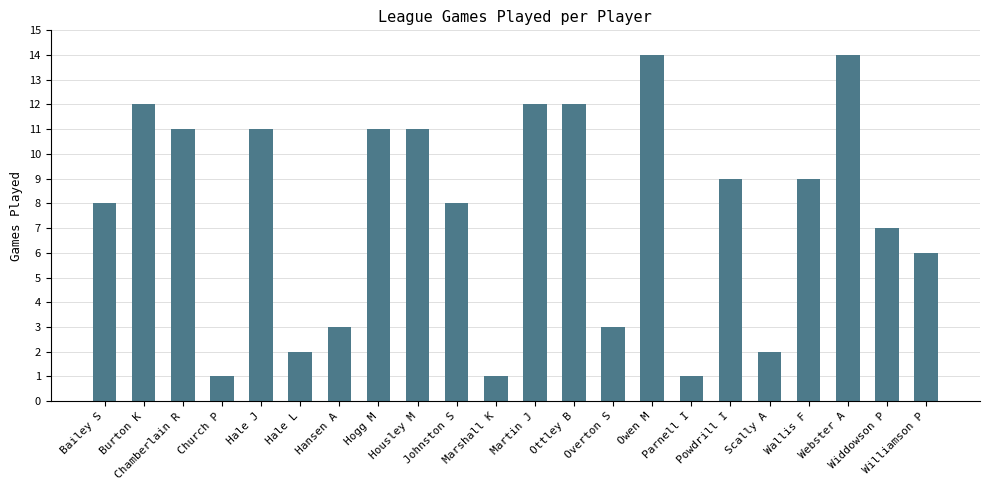

Are the bars horizontal?

No